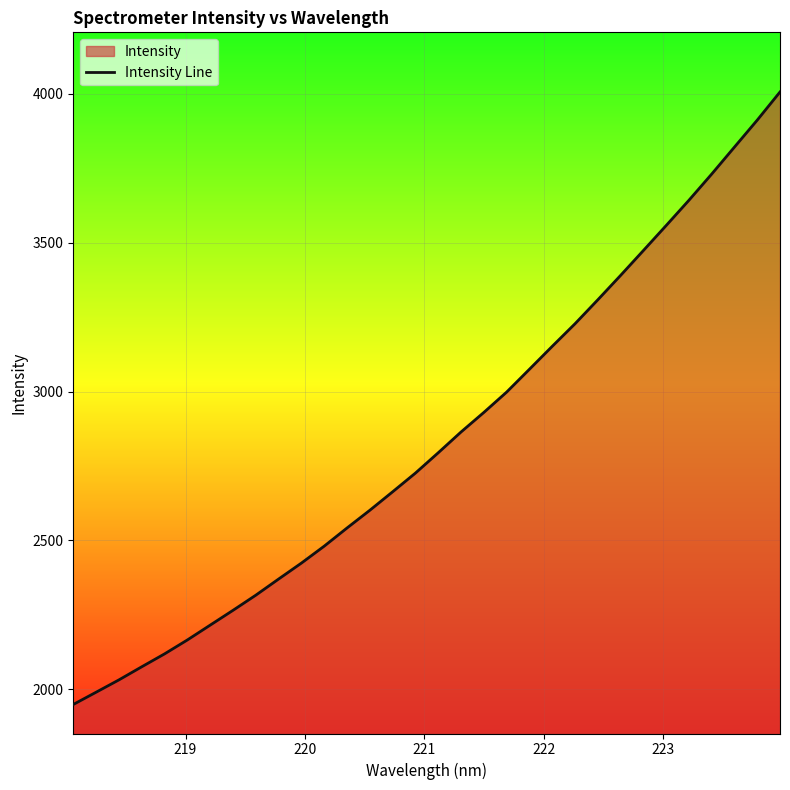

What is the minimum value shown in the chart?

1949.0